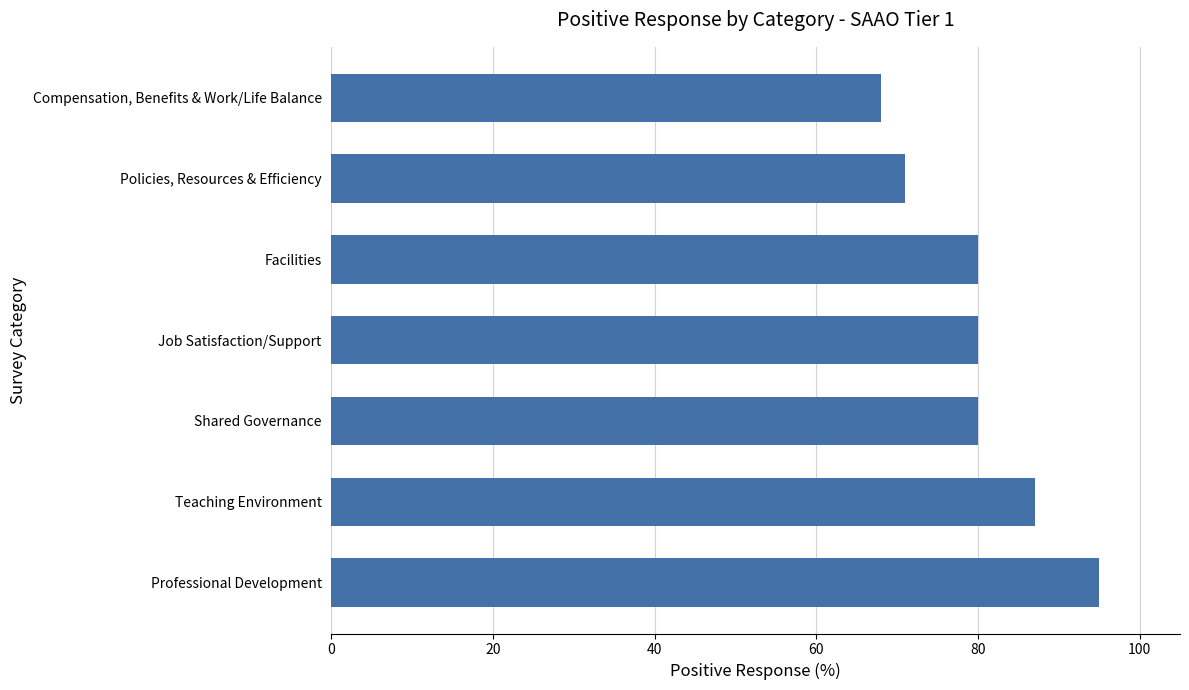

Which category has the lowest value across all series?

Compensation, Benefits & Work/Life Balance